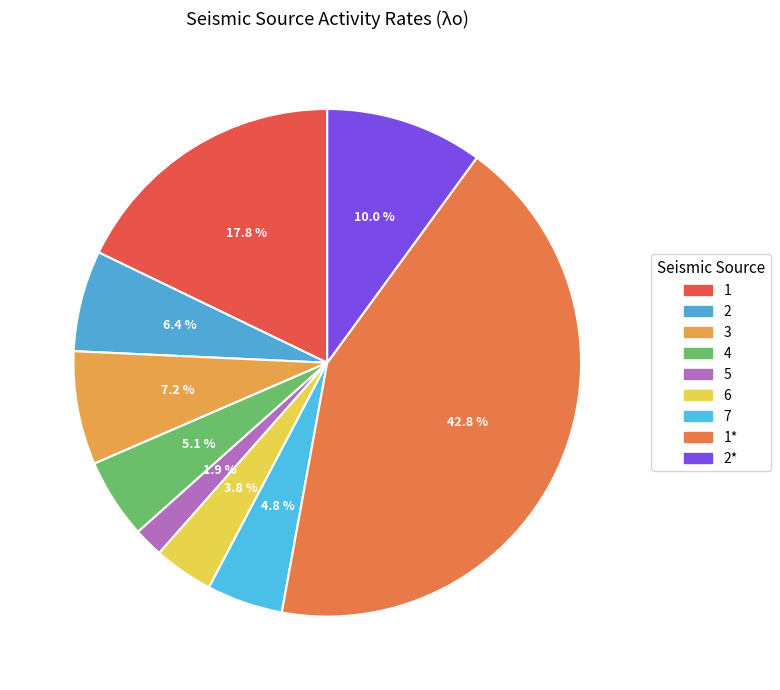

Rank the categories by value from highest to lowest.

1*, 1, 2*, 3, 2, 4, 7, 6, 5